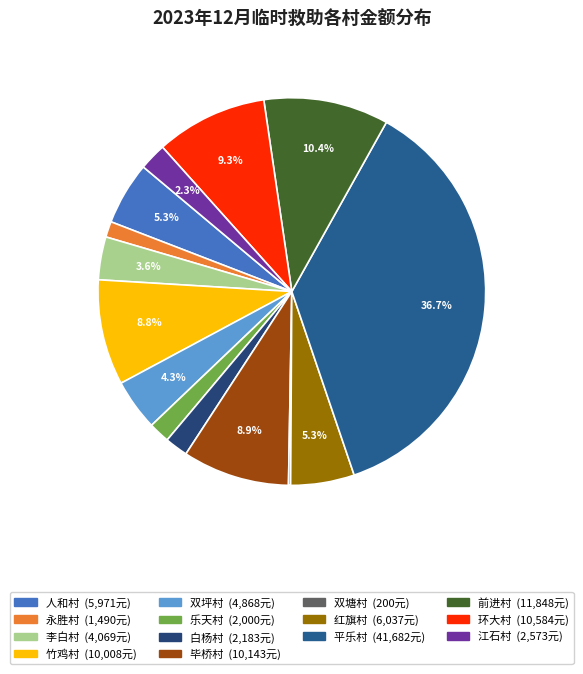

Which slice is the largest?

平乐村